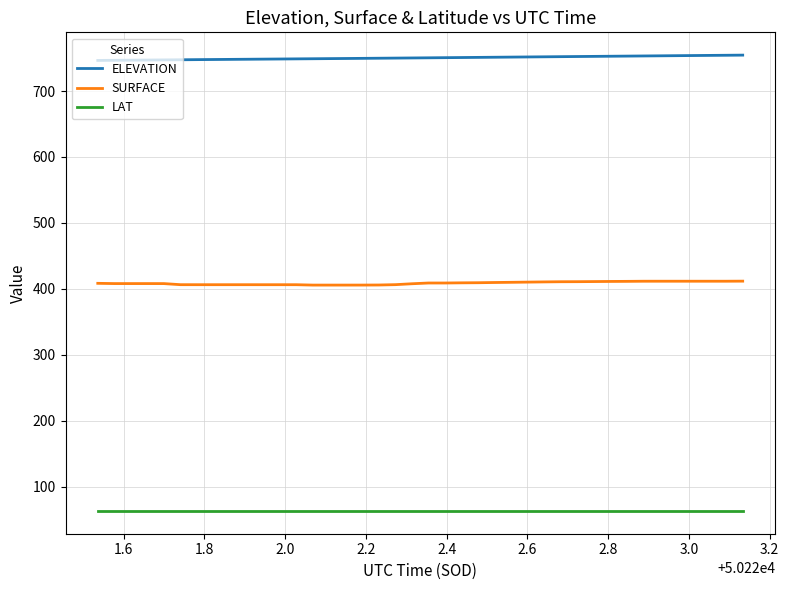

Which series has the largest total across all categories?

ELEVATION